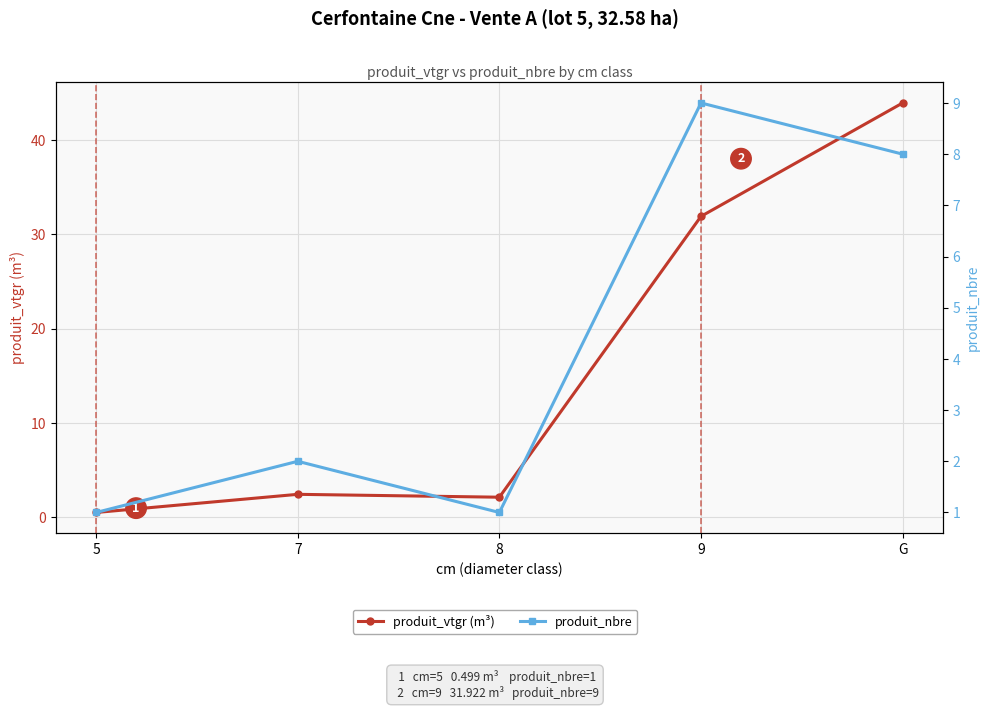

At which label does produit_vtgr (m³) reach its peak?

G